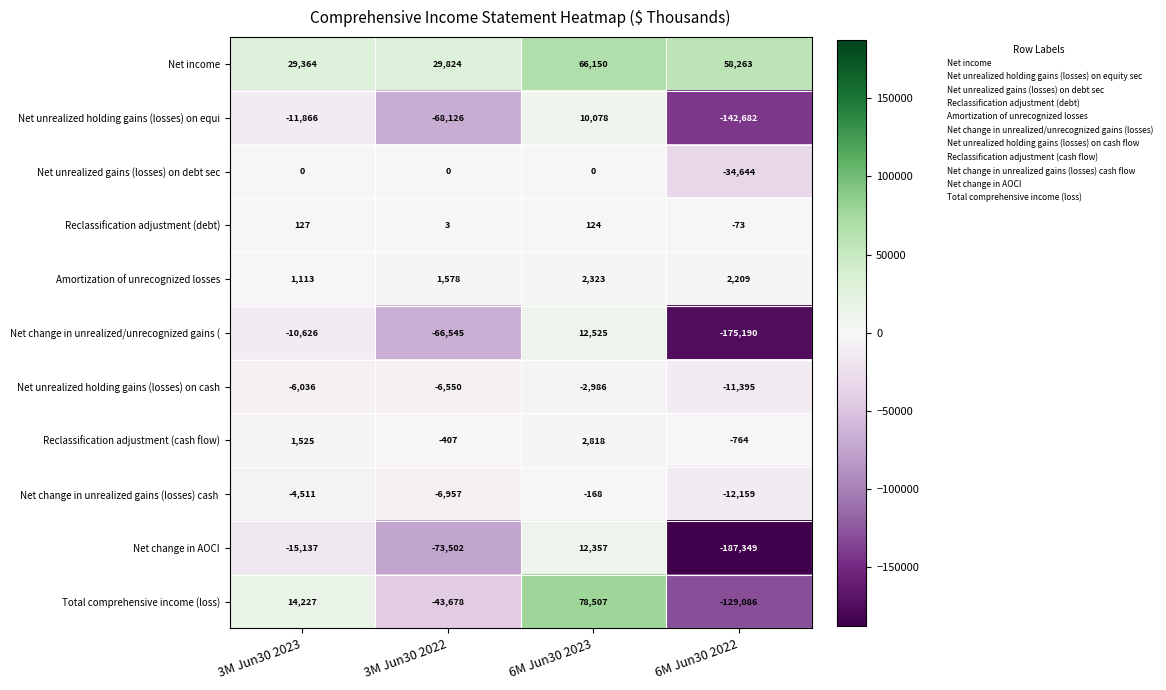

Count the Net change in unrealized/unrecognized gains ( values in the range -66545 to 12525.

3